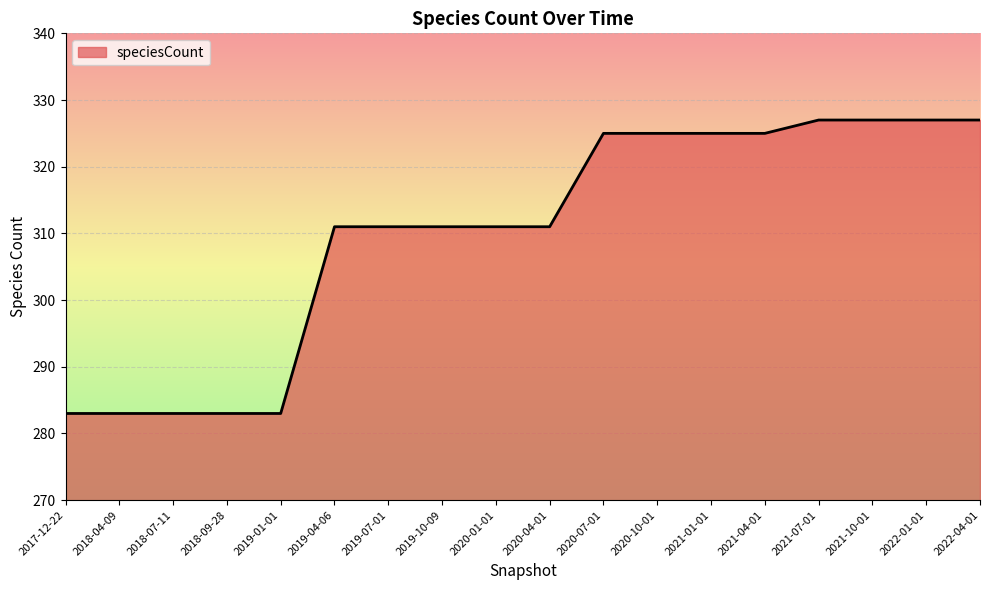

What is the difference between the second highest and second lowest values?

44